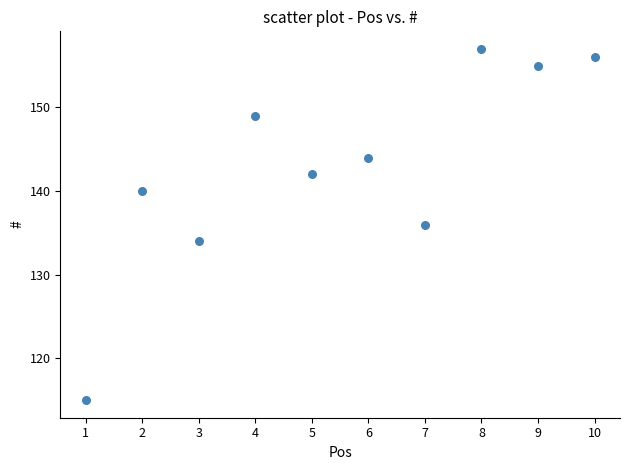

What is the average X value?

6